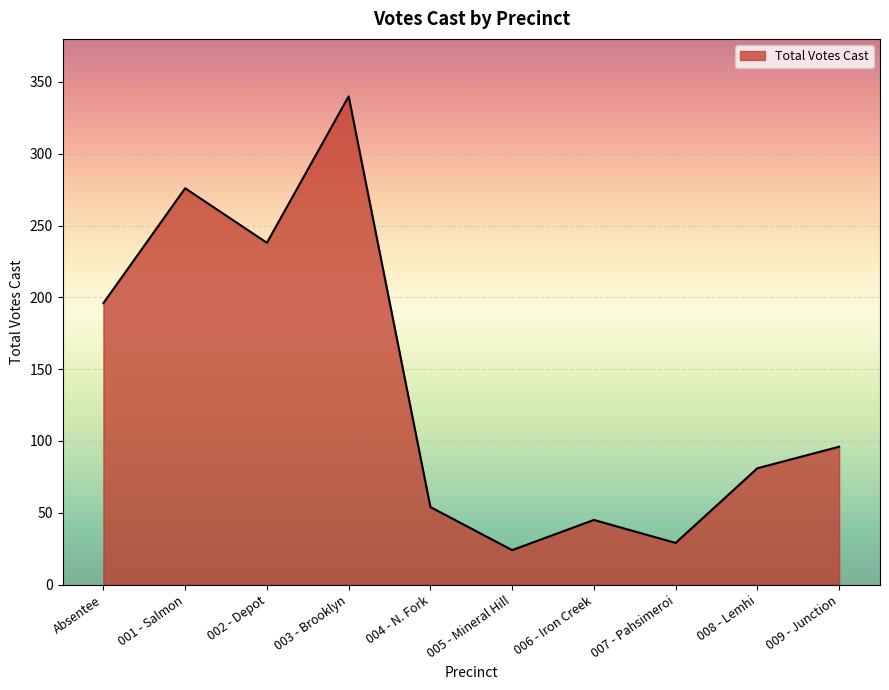

Approximately how many times larger is the value at 002 - Depot compared to 006 - Iron Creek?

5.3